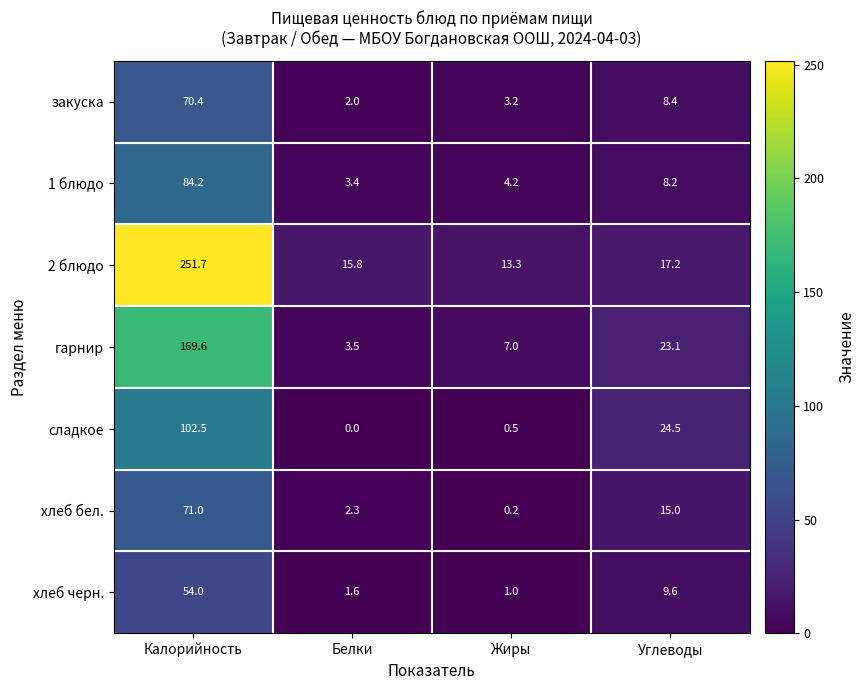

What is the total value across all series at Белки?

28.6